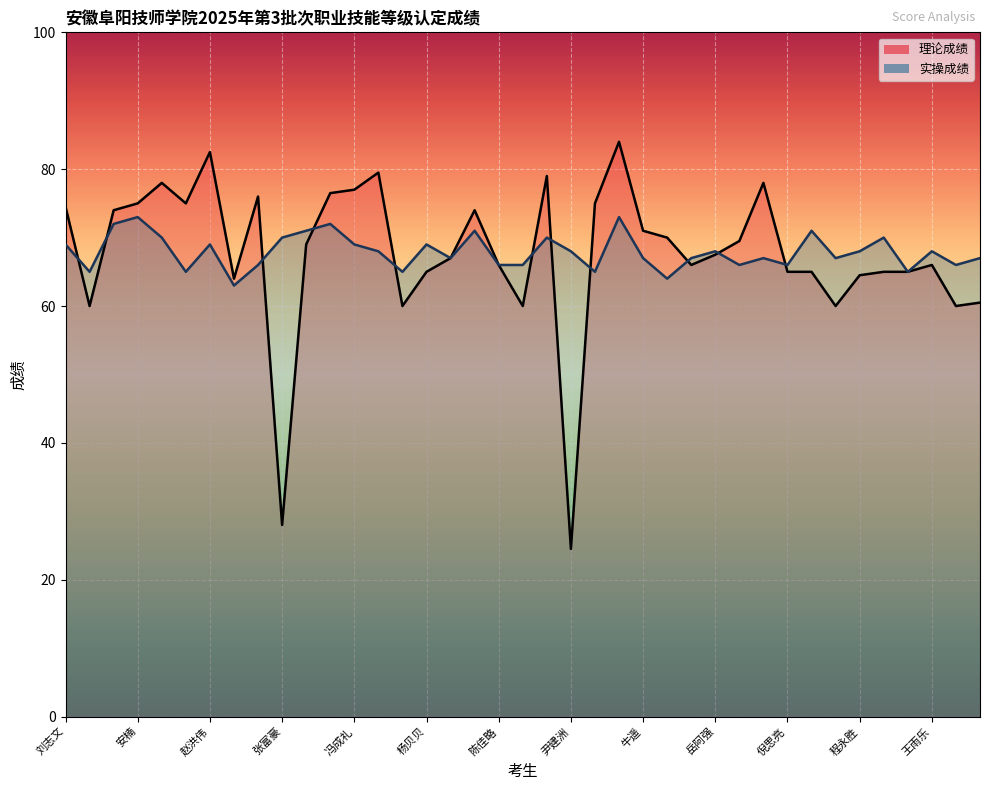

What is the label of the 31st point from the left?

倪思亮